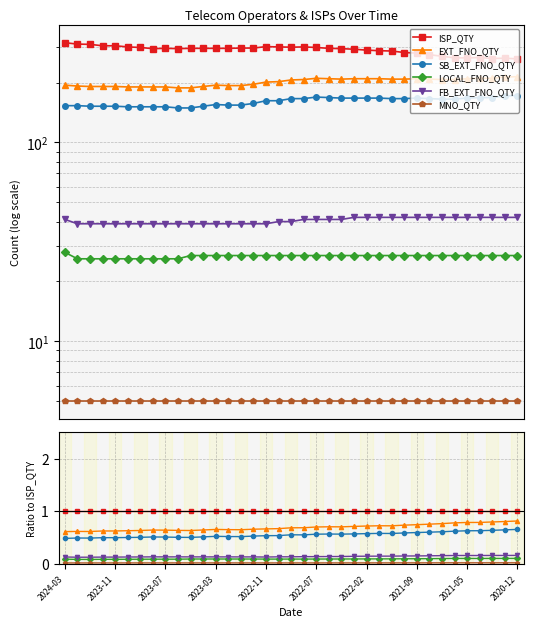

How many data points does each series have?

37